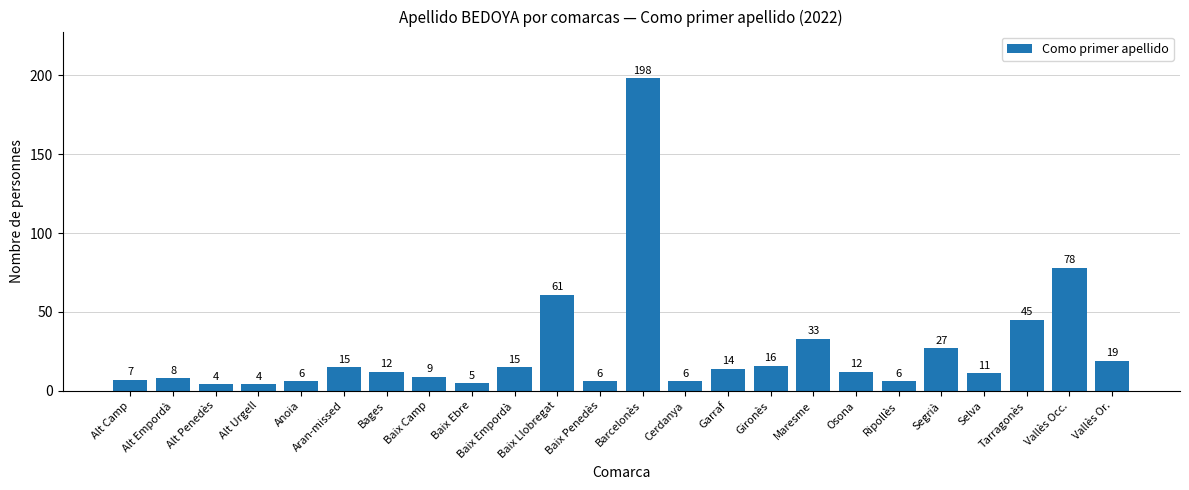

What is the label of the 11th bar from the left?

Baix Llobregat